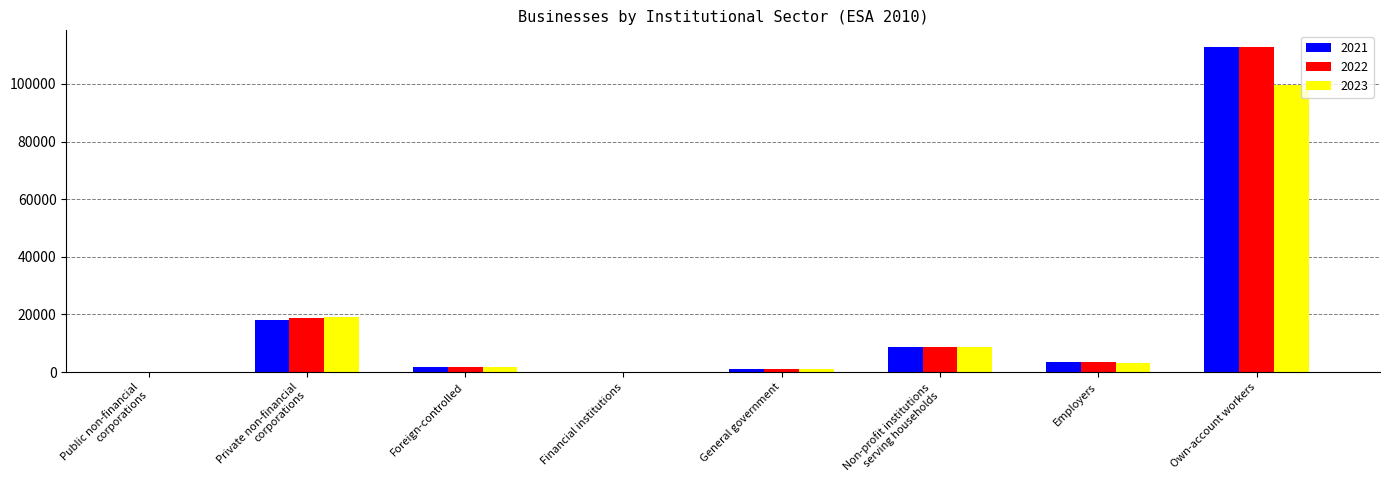

At which category is the sum across all series the highest?

Own-account workers